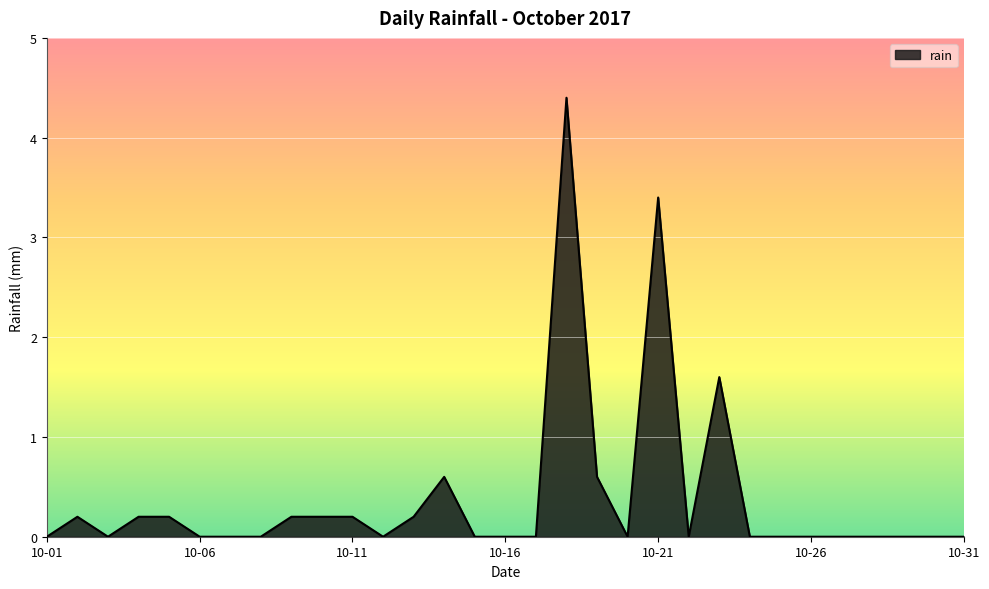

What is the difference between the maximum and minimum values?

4.4